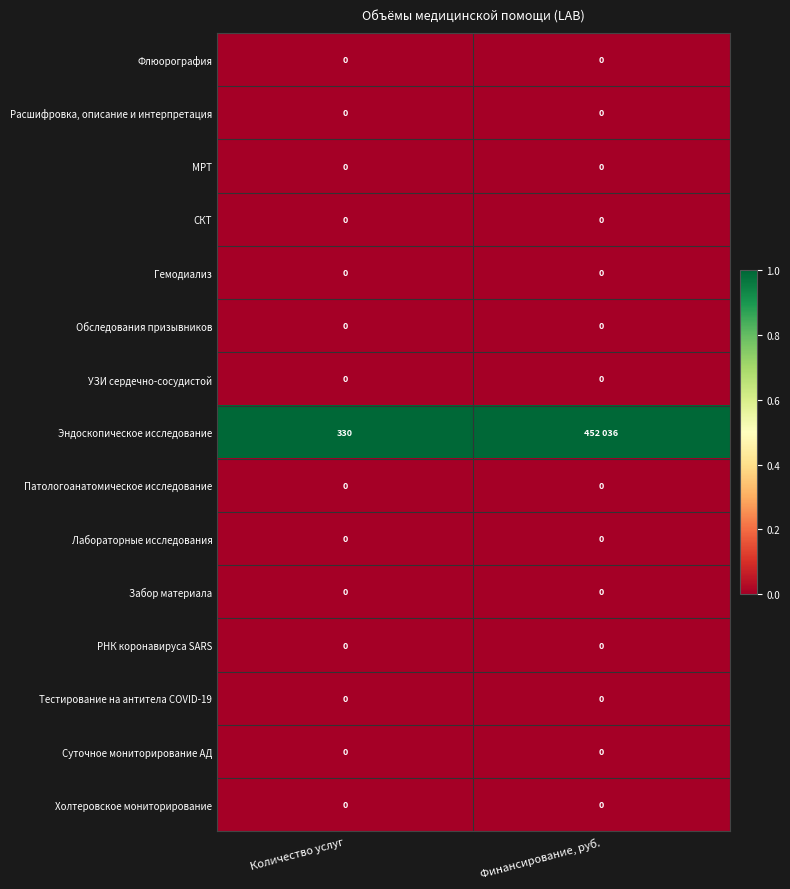

Between Количество услуг and Финансирование, руб., which is larger?

Количество услуг